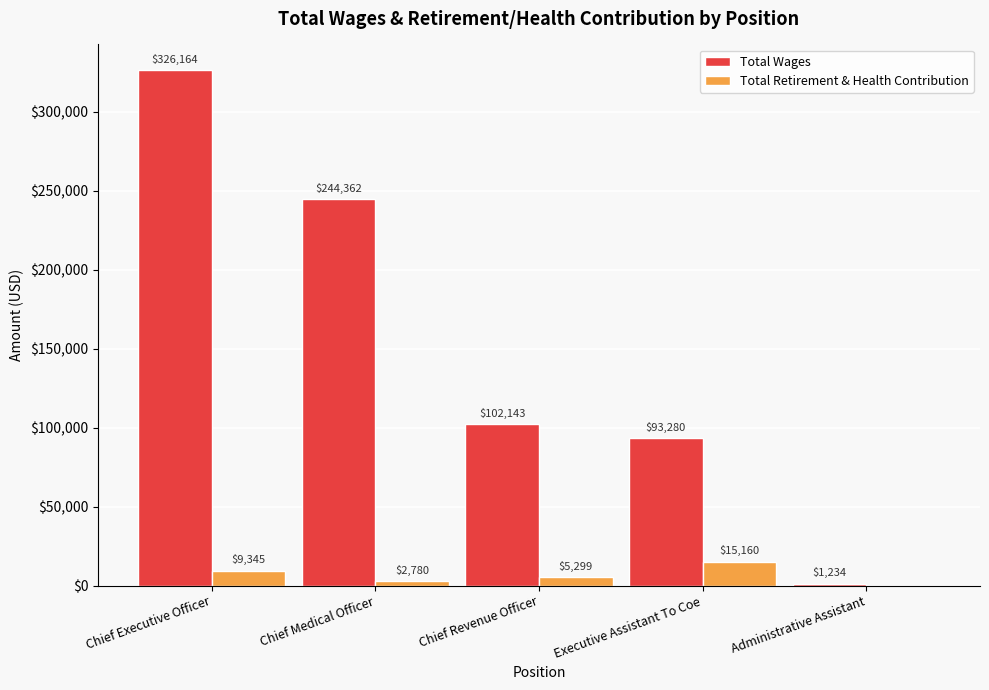

Which category has the highest value in the Total Wages series?

Chief Executive Officer